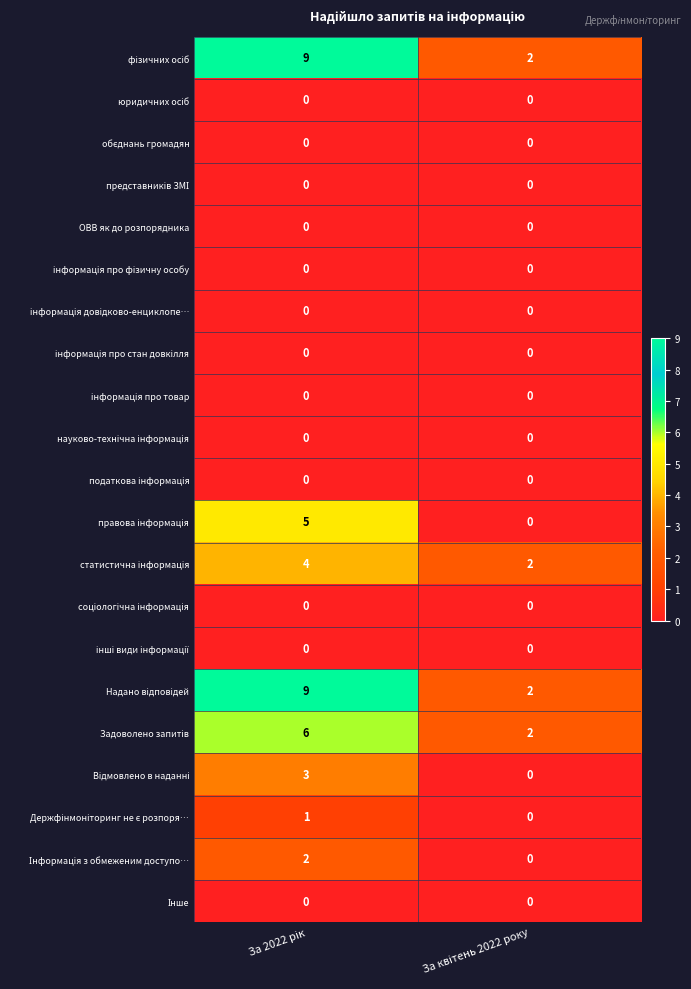

What is the greatest value displayed?

9